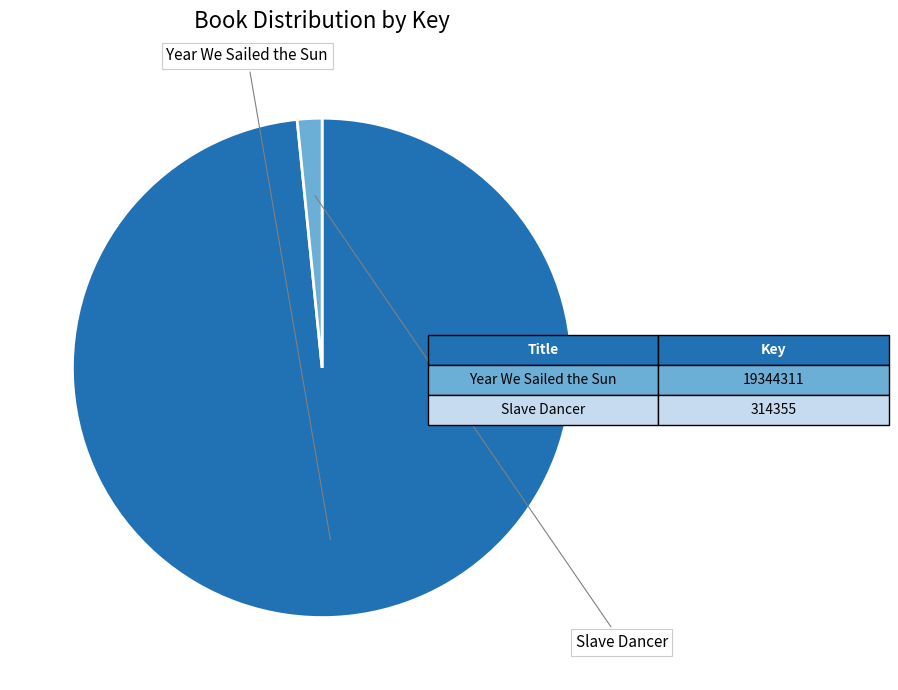

Is there a majority slice in this chart?

Yes